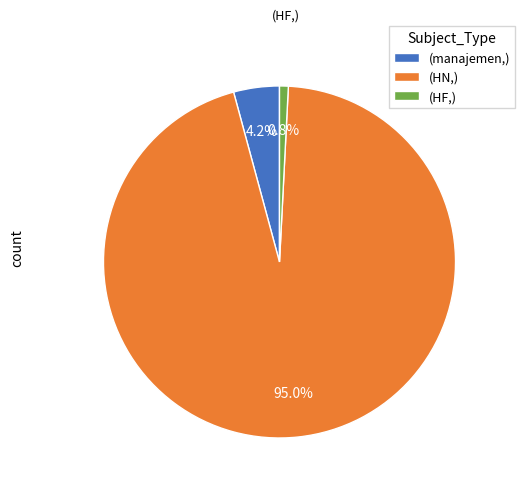

Does (HN,) represent more than half of the total?

Yes